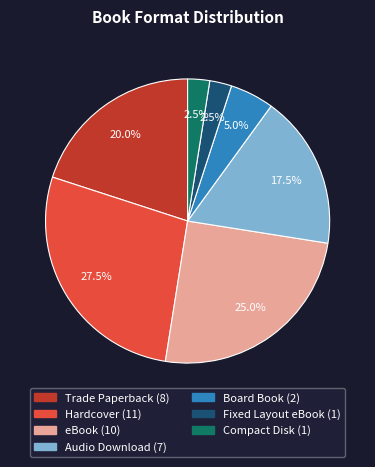

Is there a majority slice in this chart?

No